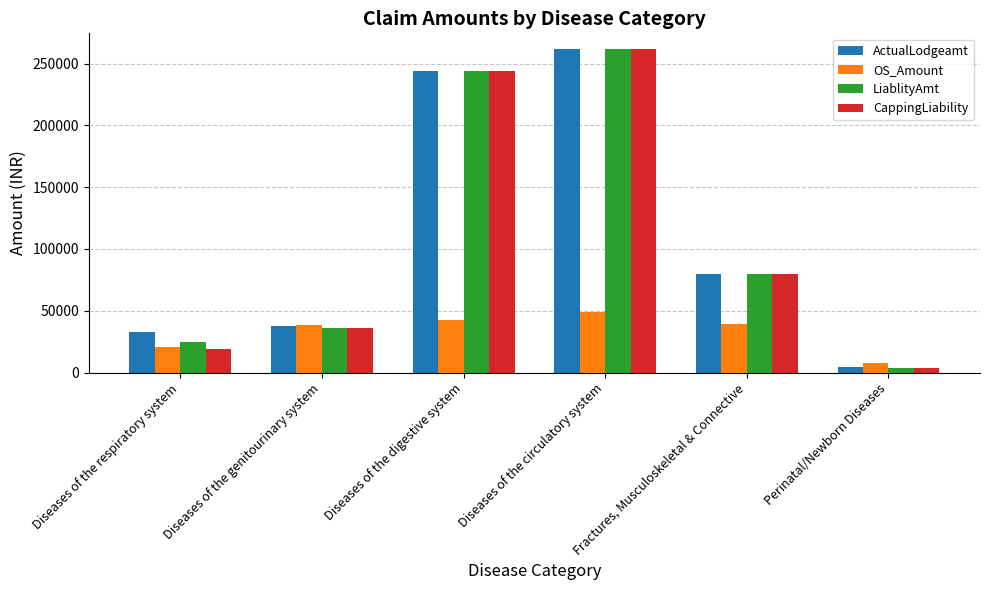

Is it true that OS_Amount equals 20527 at Diseases of the respiratory system?

True